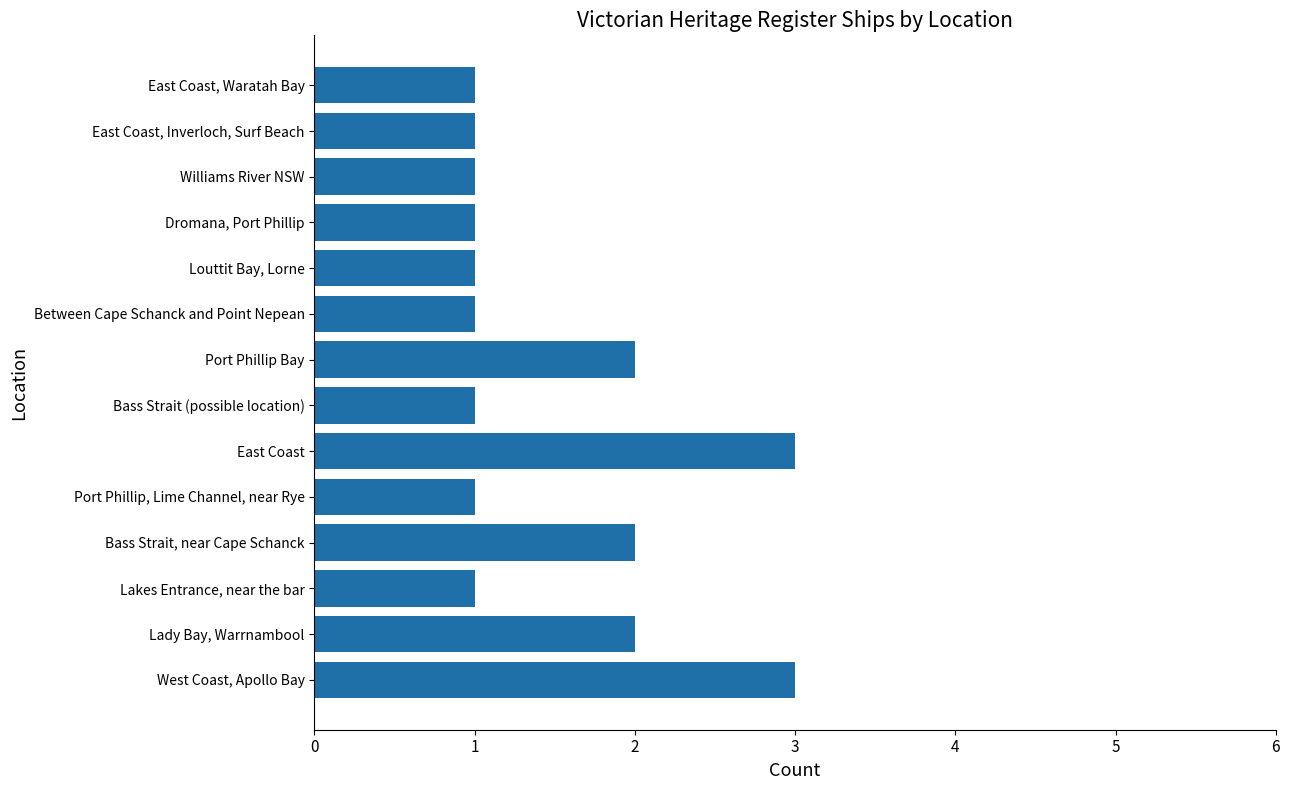

What is the approximate value at East Coast?

3